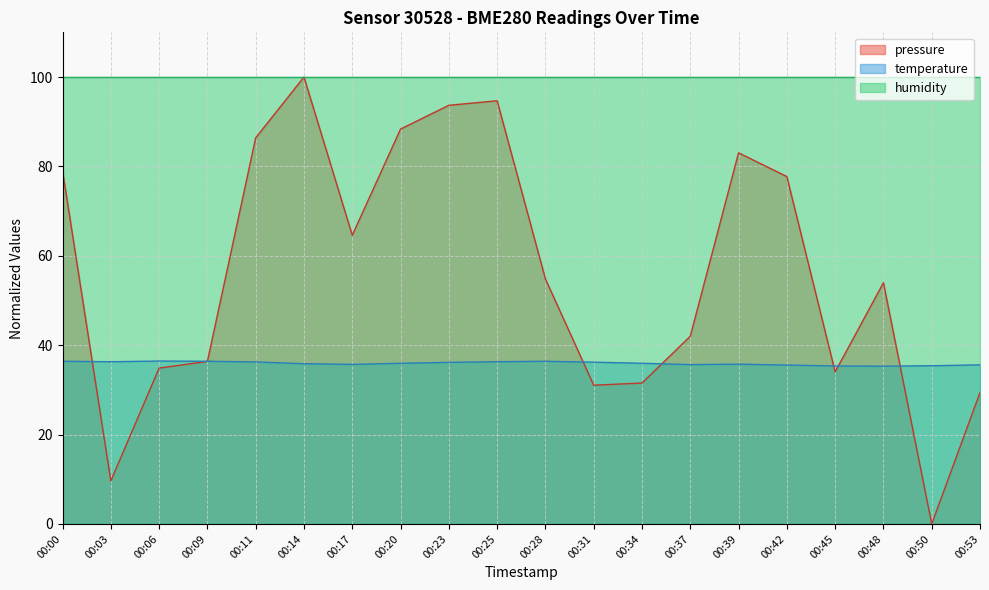

How many intersections are there between temperature and pressure?

7